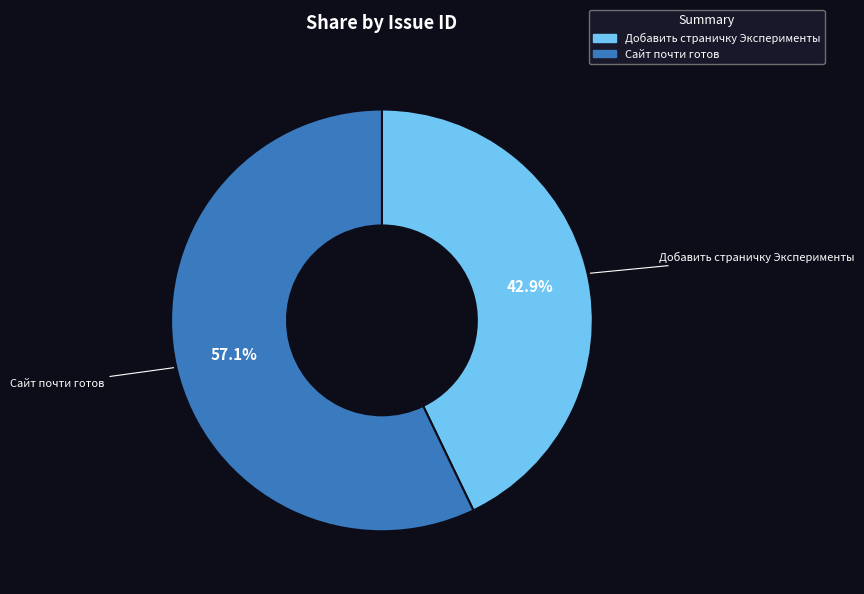

To the nearest percent, what portion does Добавить страничку Эксперименты represent?

43%